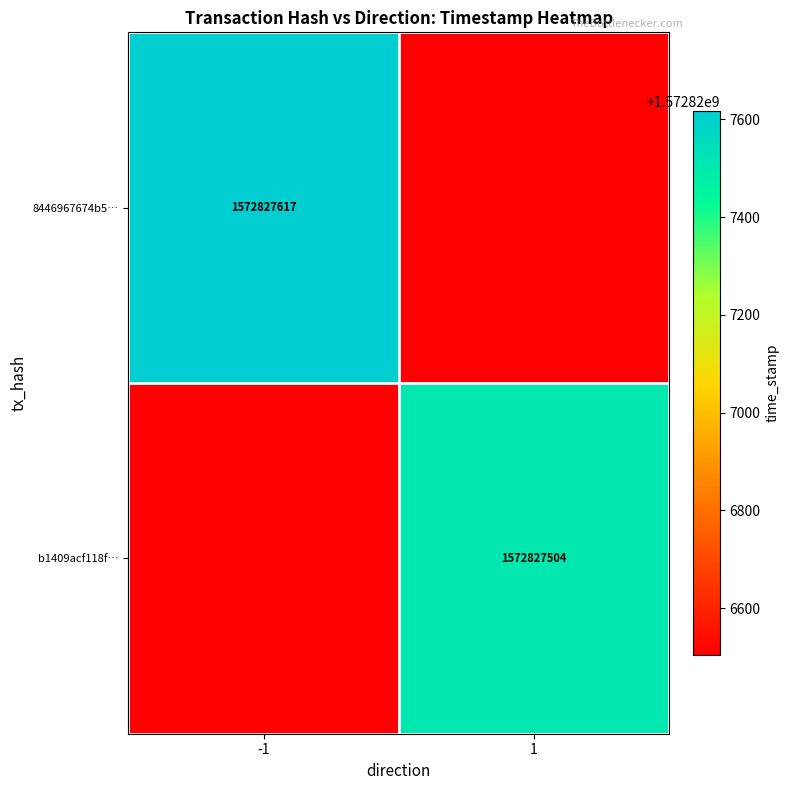

Which series changed the most between 0 and 1?

8446967674b51cd1e6f23f1c7294e058feaa346